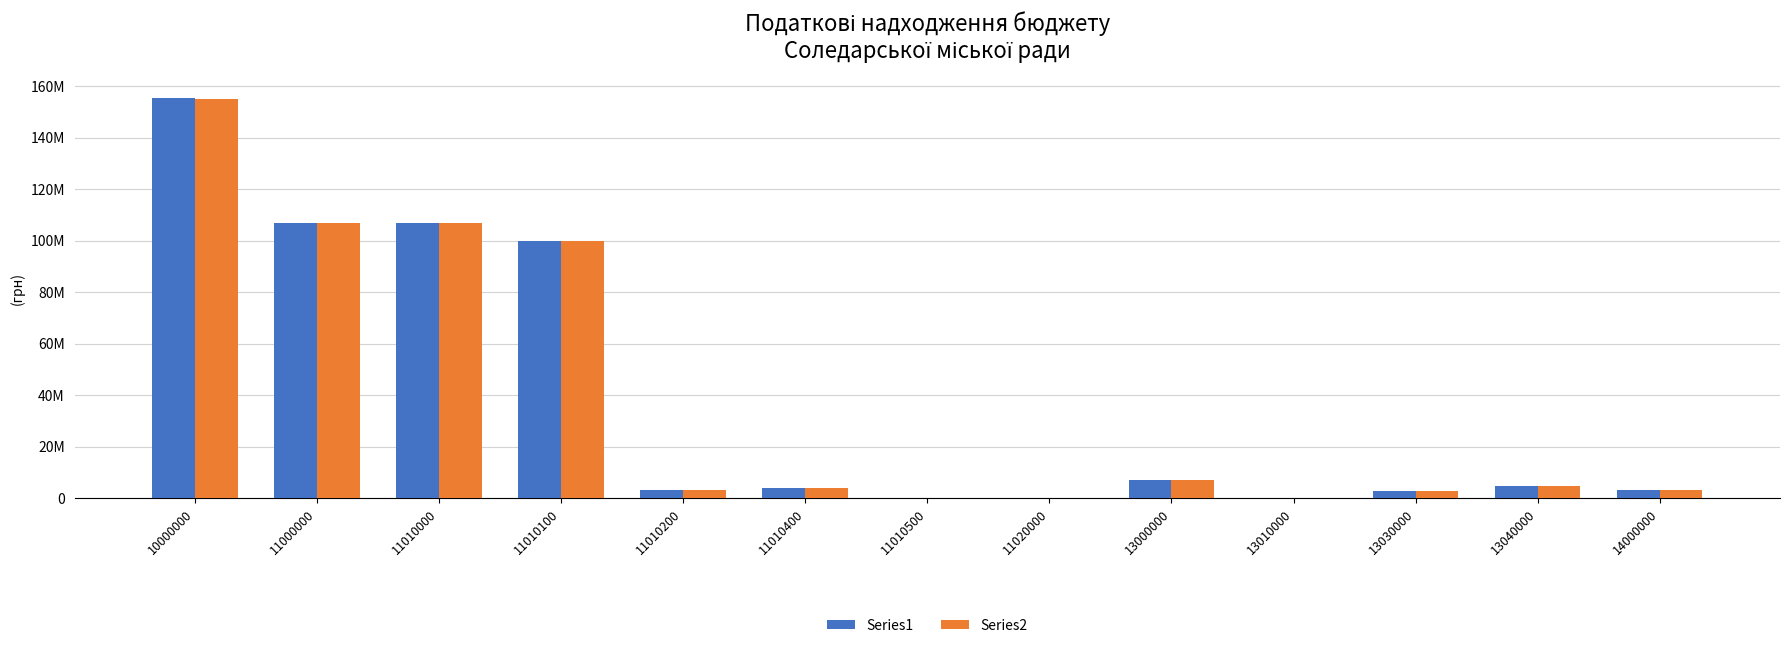

What is the value of the Series1 bar at the 7th from the left?

85200